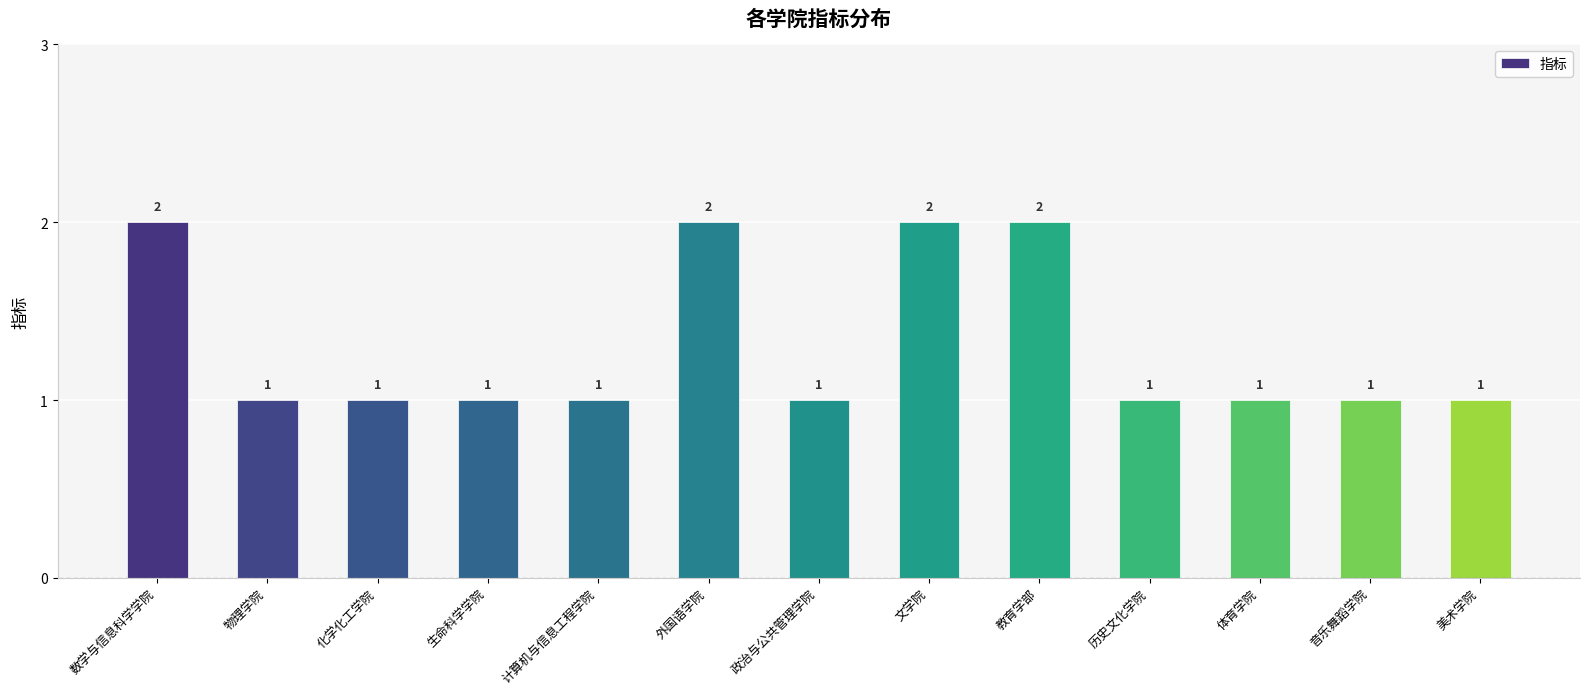

True or false: the data shows 1 at 计算机与信息工程学院.

True